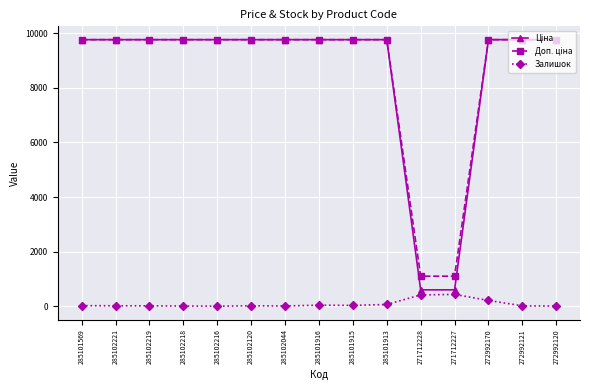

What is the approximate value of Залишок at 271712228?

414.0